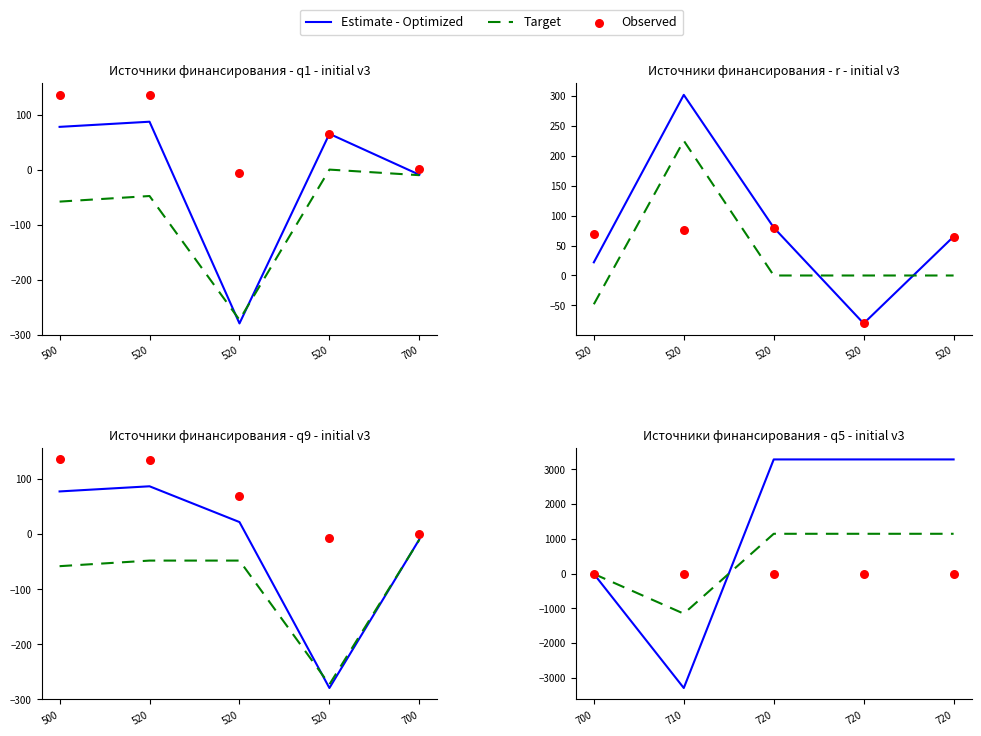

Which series contains the lowest Y value?

Estimate - Optimized